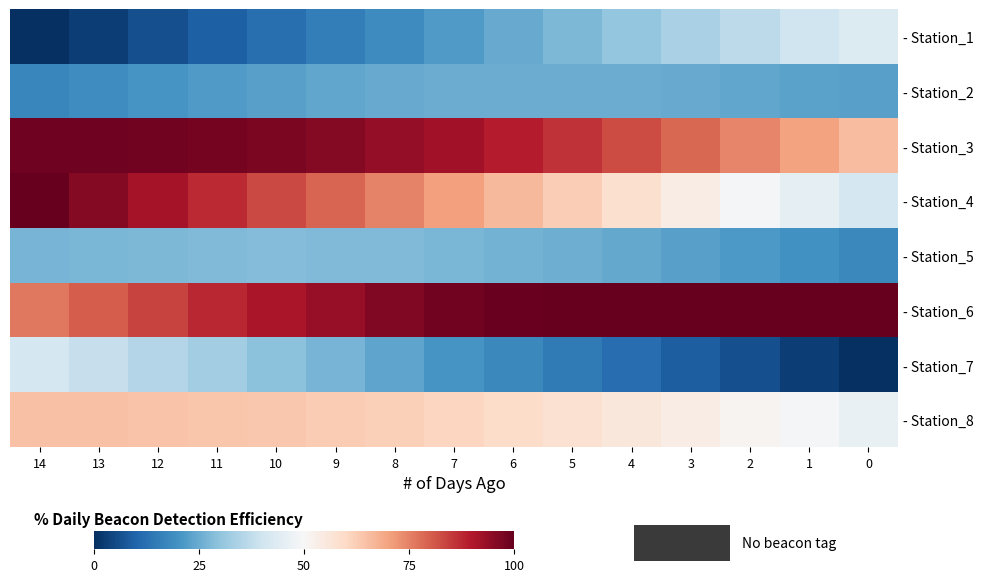

Reading left to right, extract all data points from this chart.

- Station_1: 14=0.0	13=3.1	12=6.2	11=9.2	10=12.3	9=15.4	8=18.5	7=21.5	6=24.6	5=27.7	4=30.8	3=33.8	2=36.9	1=40.0	0=43.1
- Station_2: 14=17.5	13=19.0	12=20.4	11=21.8	10=22.9	9=23.9	8=24.6	7=25.1	6=25.4	5=25.3	4=25.1	3=24.7	2=24.1	1=23.4	0=22.7
- Station_3: 14=98.6	13=98.5	12=98.2	11=97.7	10=97.0	9=95.8	8=94.1	7=92.0	6=89.4	5=86.3	4=82.7	3=78.8	2=74.5	1=70.0	0=65.4
- Station_4: 14=100.0	13=95.8	12=91.6	11=87.4	10=83.2	9=79.0	8=74.8	7=70.6	6=66.4	5=62.2	4=58.0	3=53.8	2=49.5	1=45.3	0=41.1
- Station_5: 14=26.8	13=27.3	12=27.7	11=28.0	10=28.1	9=28.1	8=27.8	7=27.3	6=26.5	5=25.5	4=24.3	3=22.8	2=21.2	1=19.5	0=17.8
- Station_6: 14=76.2	13=80.1	12=84.0	11=87.6	10=90.8	9=93.7	8=96.2	7=98.1	6=99.6	5=100.0	4=100.0	3=100.0	2=100.0	1=100.0	0=100.0
- Station_7: 14=41.4	13=38.4	12=35.5	11=32.5	10=29.5	9=26.6	8=23.6	7=20.7	6=17.7	5=14.8	4=11.8	3=8.9	2=5.9	1=3.0	0=0.0
- Station_8: 14=64.8	13=64.6	12=64.4	11=64.0	10=63.5	9=62.8	8=61.8	7=60.7	6=59.2	5=57.5	4=55.6	3=53.5	2=51.3	1=48.9	0=46.5